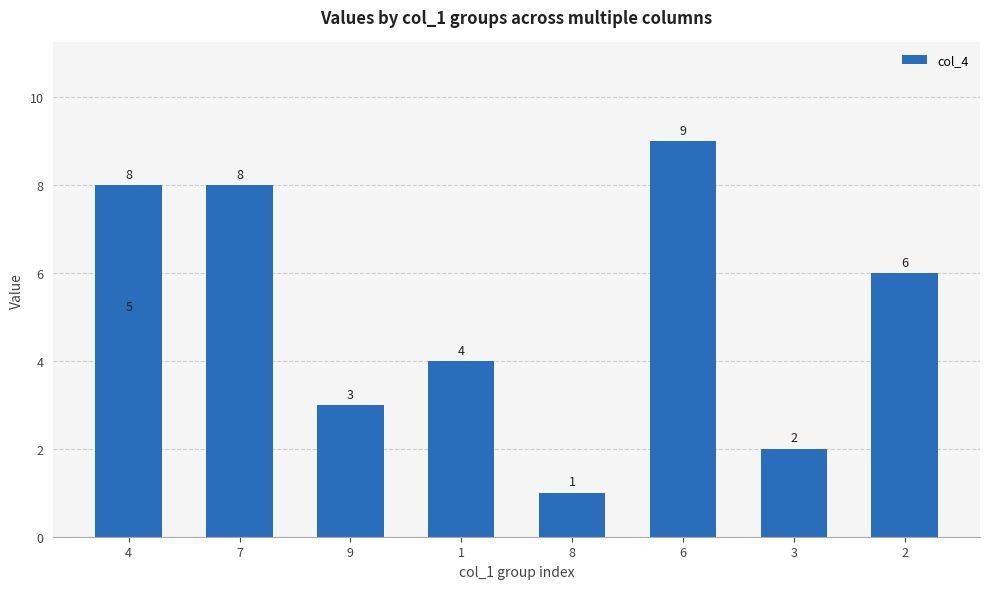

How many bars are there in total?

9